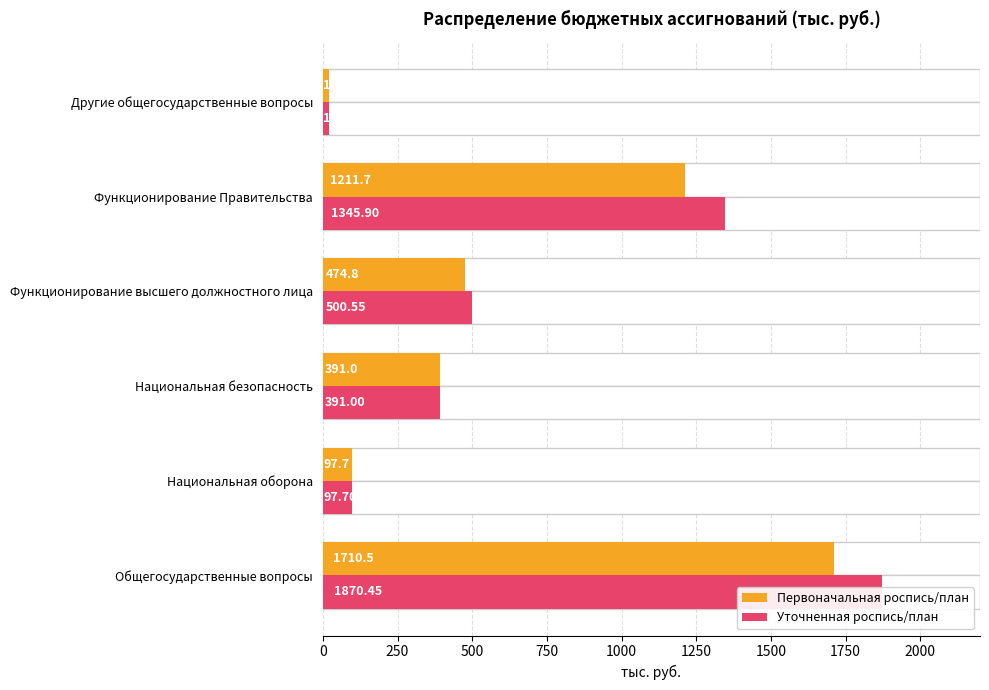

How many bars are there in each group?

2